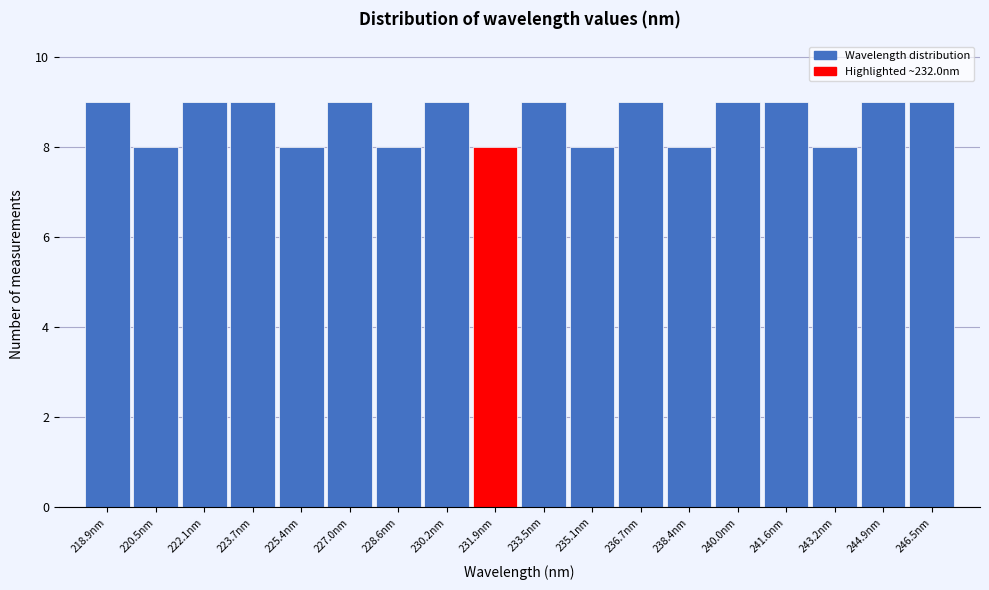

Reading left to right, transcribe this chart: for each bar, give the range it covers on the x-axis and its height. Neither the bar edges nor the heights are printed on the chart, so give them approximately, as read against the axes.

218.0 to 219.6: 9
219.6 to 221.4: 8
221.4 to 223.0: 9
223.0 to 224.6: 9
224.6 to 226.2: 8
226.2 to 227.8: 9
227.8 to 229.4: 8
229.4 to 231.0: 9
231.0 to 232.6: 8
232.6 to 234.2: 9
234.2 to 236.0: 8
236.0 to 237.6: 9
237.6 to 239.2: 8
239.2 to 240.8: 9
240.8 to 242.4: 9
242.4 to 244.0: 8
244.0 to 245.6: 9
245.6 to 247.2: 9